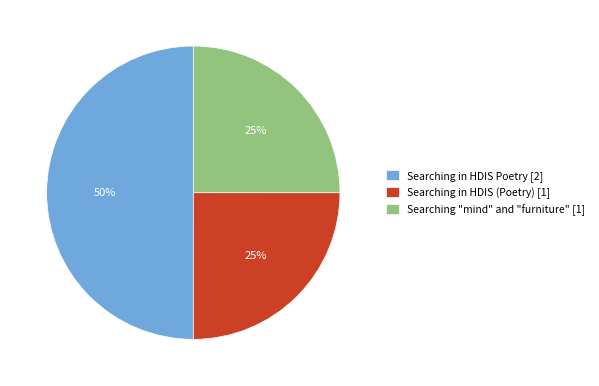

Approximately how many times larger is the value at Searching in HDIS Poetry [2] compared to Searching in HDIS (Poetry) [1]?

2.0